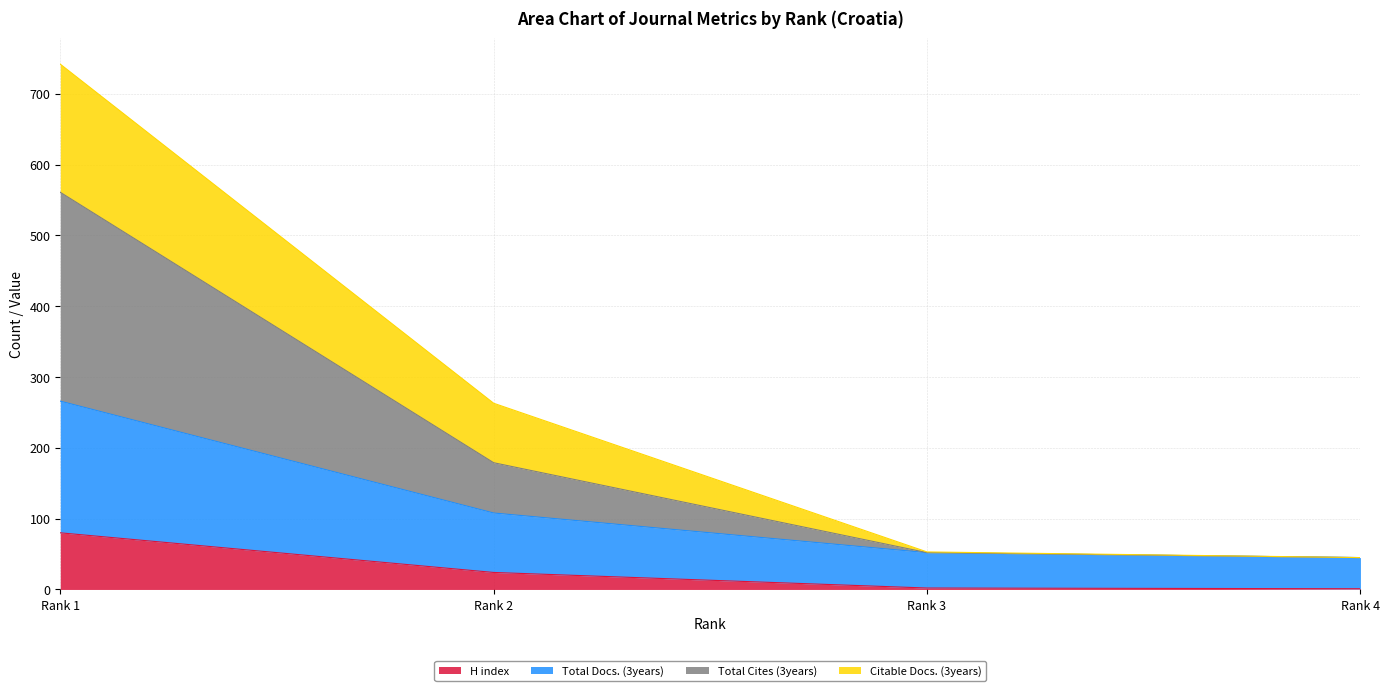

What is the spread (max minus min) of values at Rank 3?

51